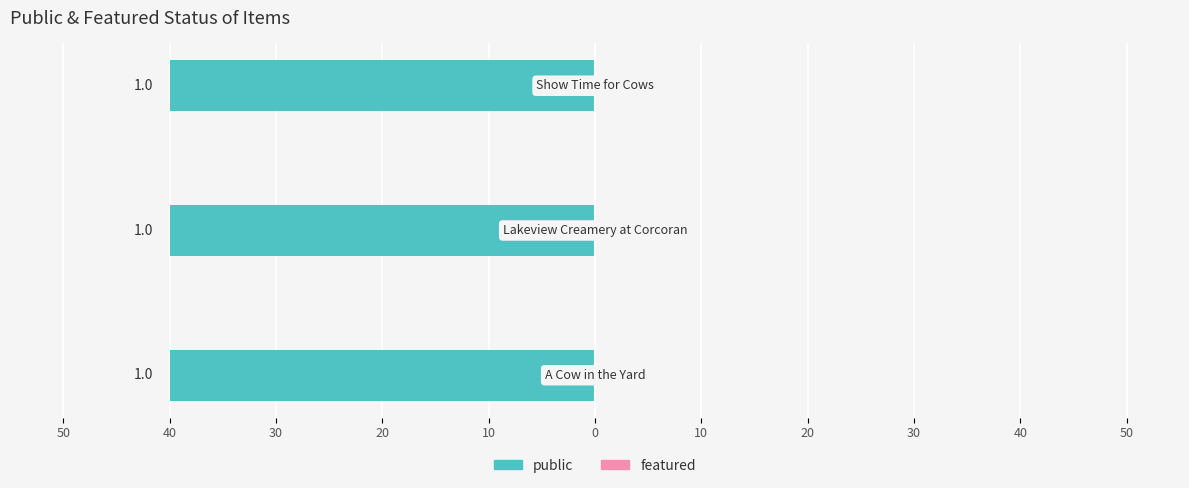

What is the value of the public bar at the 1st from the left?

1